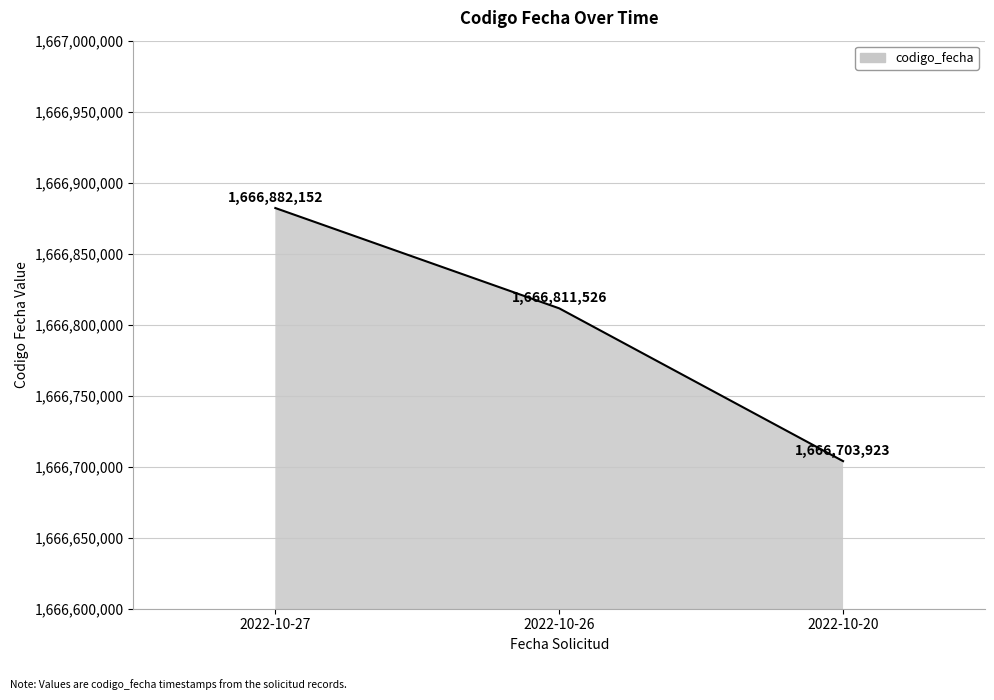

List the labels in order of value, smallest first.

2022-10-20, 2022-10-26, 2022-10-27